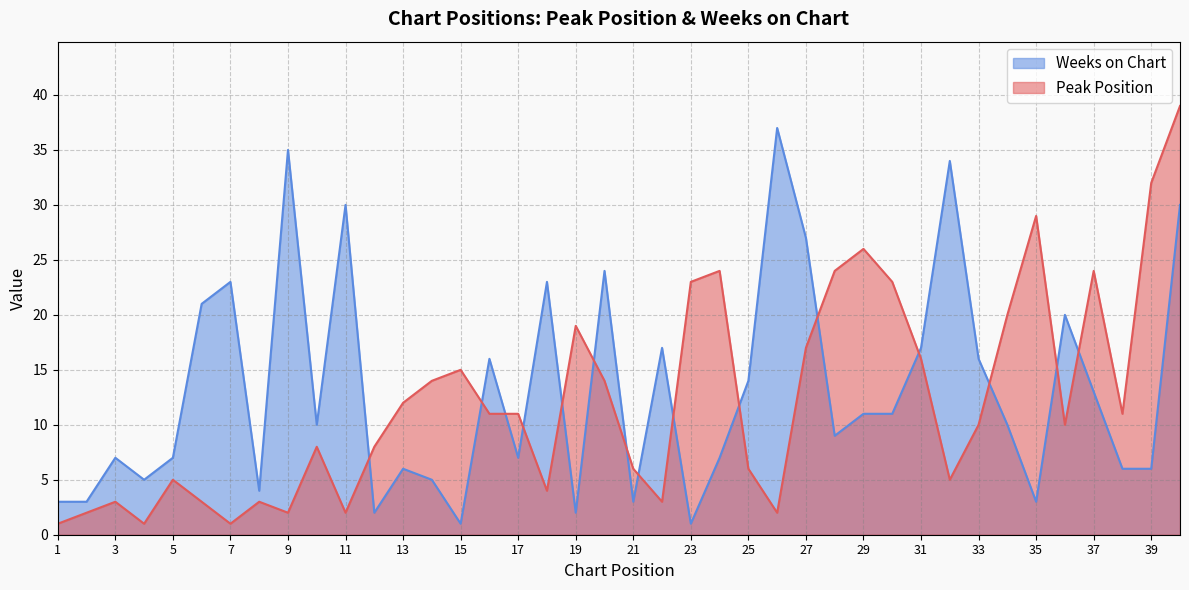

Which label corresponds to the largest value in the chart?

40